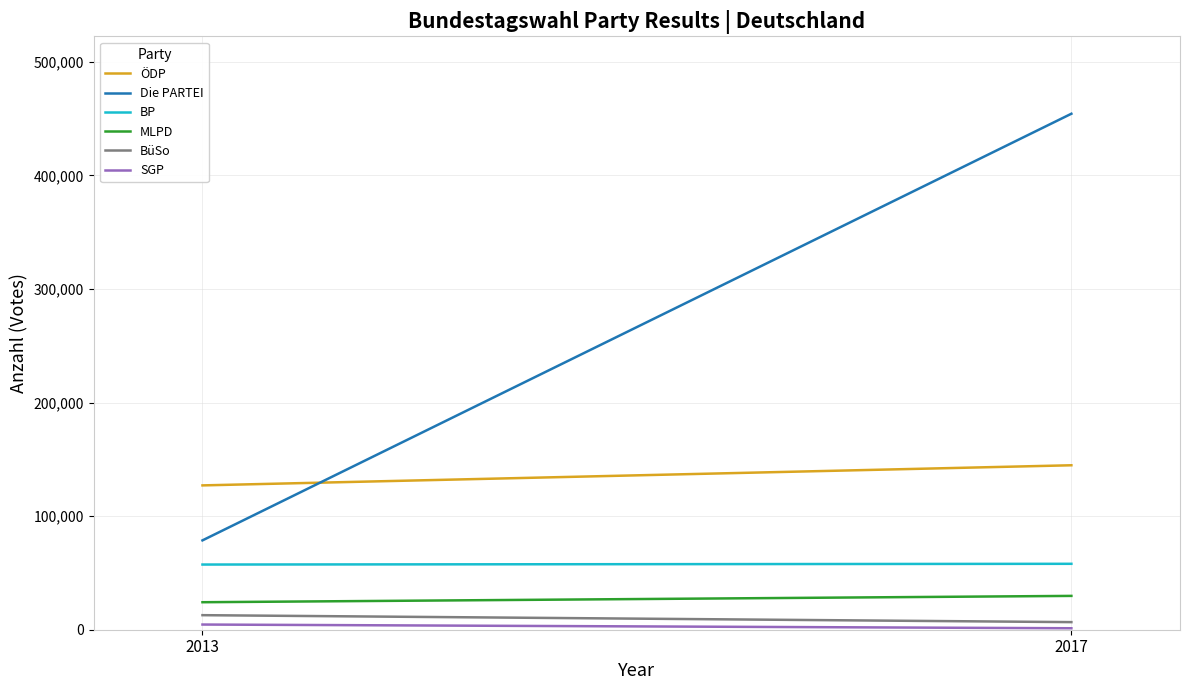

At which label does BP reach its peak?

2017